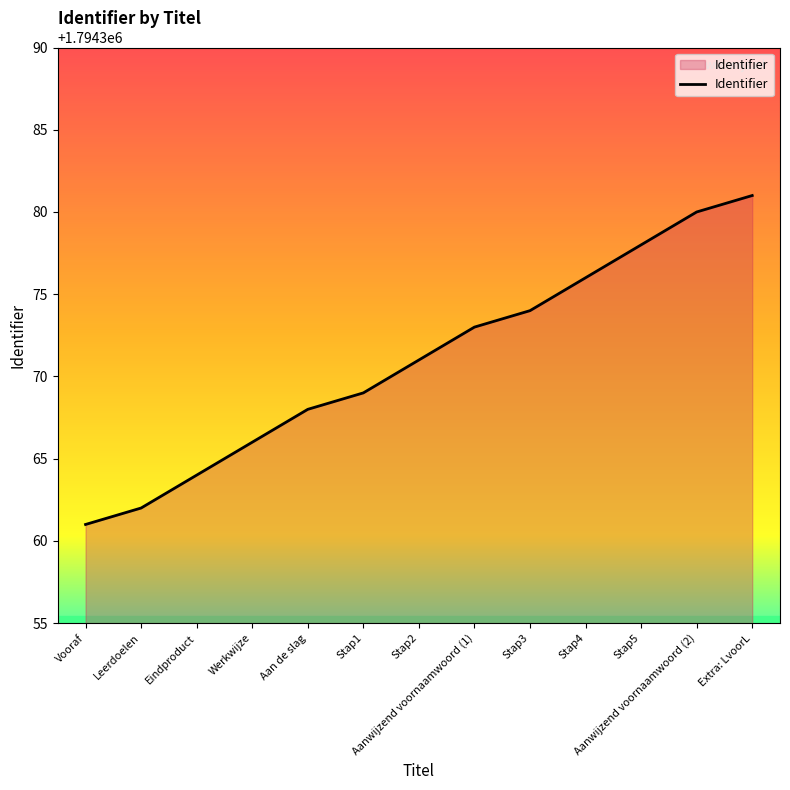

What is the maximum value shown in the chart?

1794381